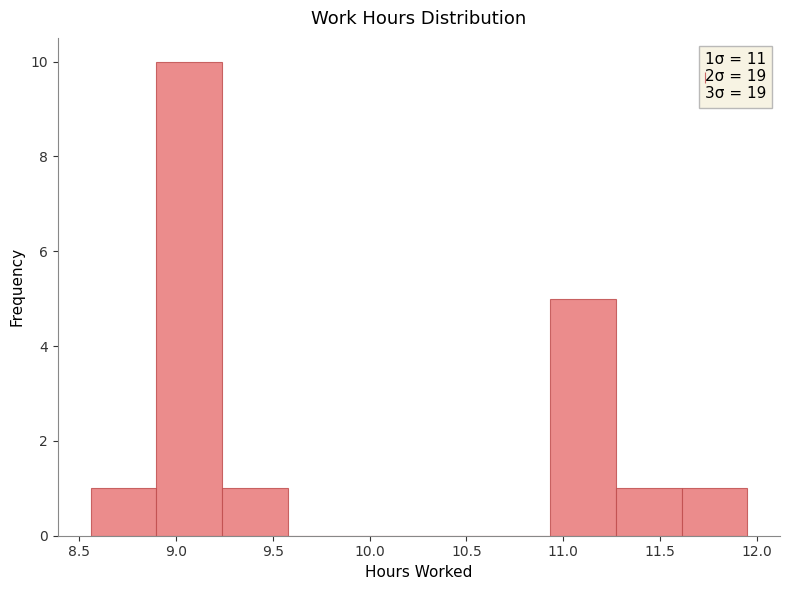

Which range on the x-axis has the tallest bar?

8.90 to 9.25